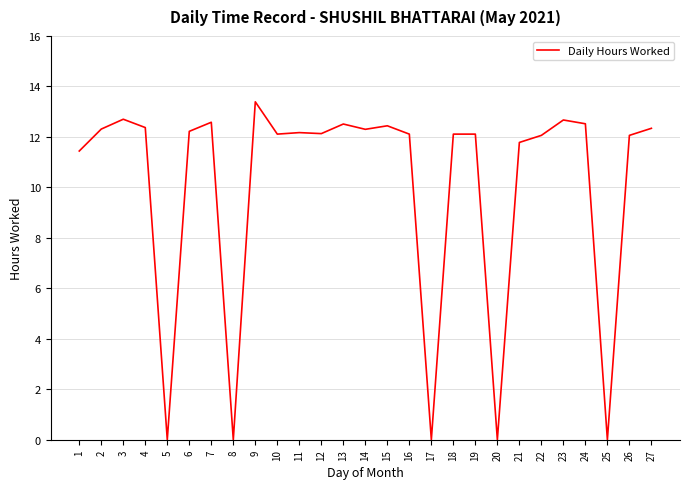

How many lines are shown in the chart?

1